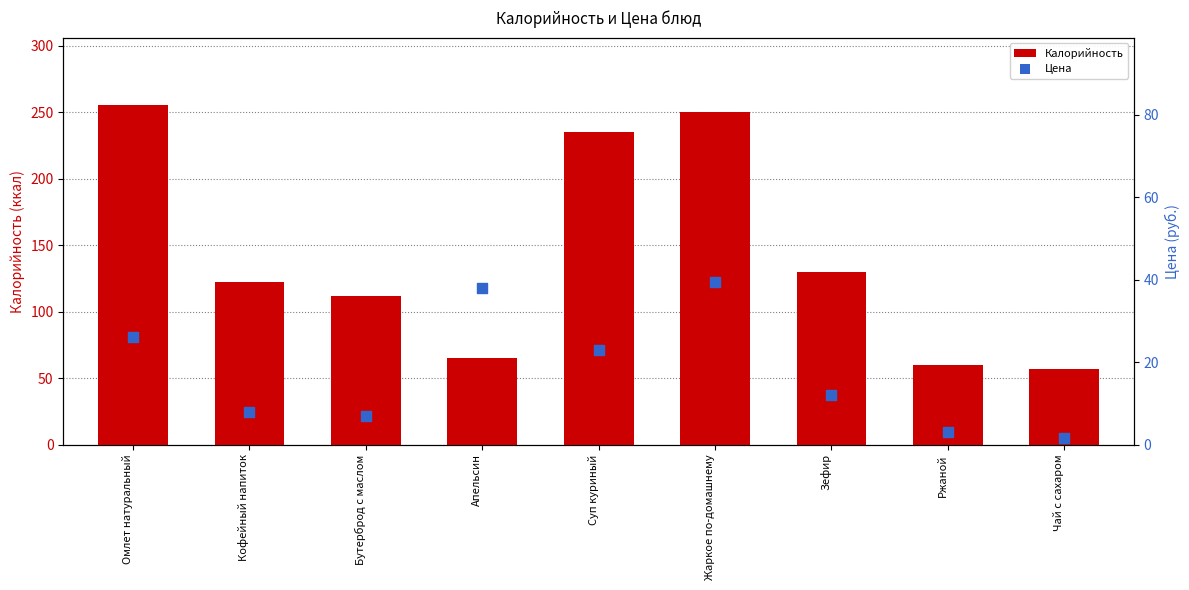

What is the total value across all series at Чай с сахаром?

58.5